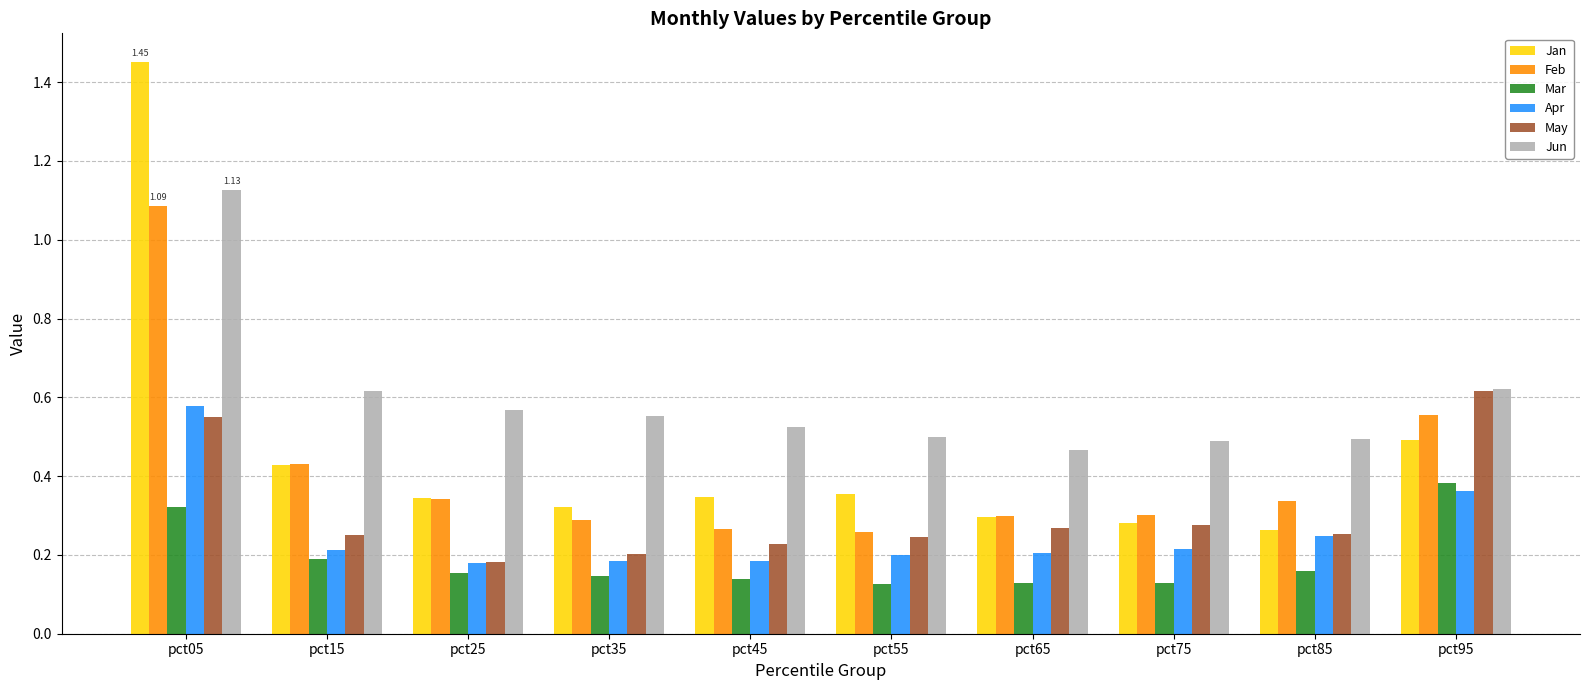

At which category is the sum across all series the highest?

pct05